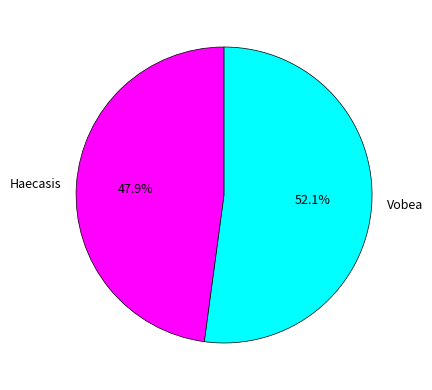

Does Haecasis account for over 50% of the chart?

No